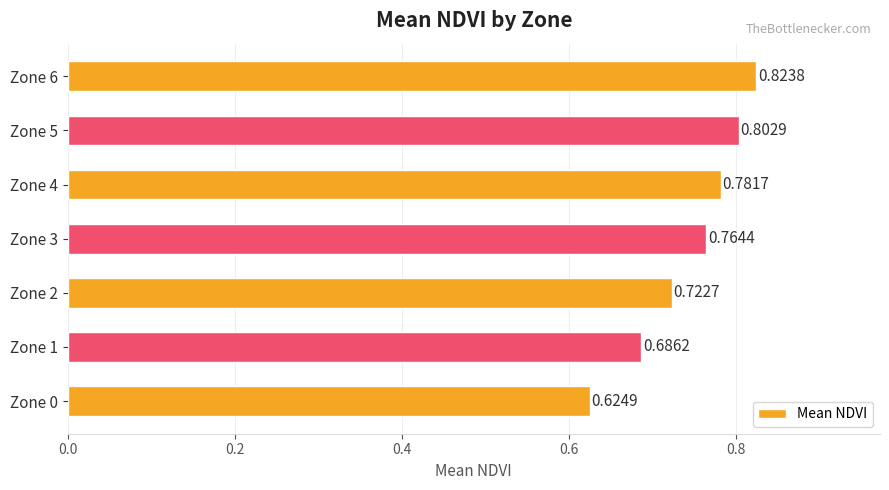

What is the sum of the values at Zone 0 and Zone 1?

1.3